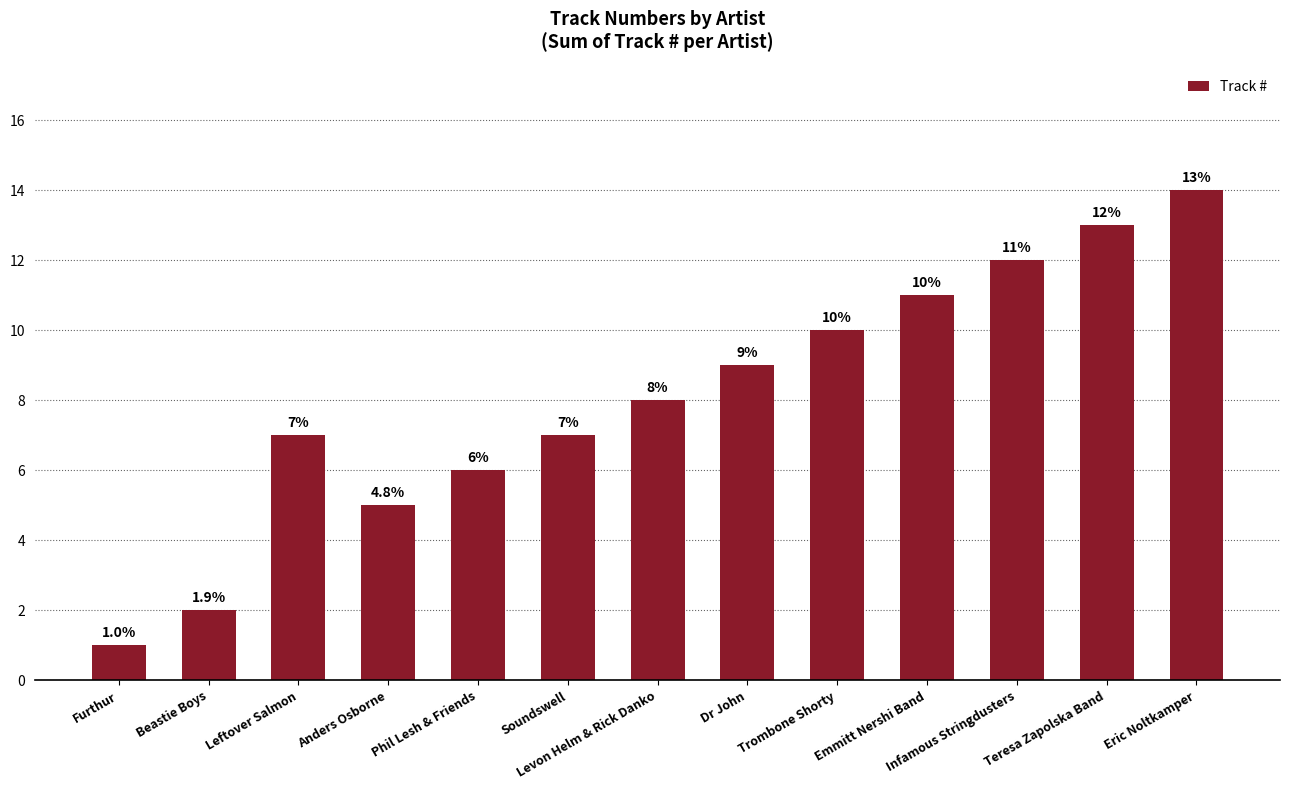

What is the maximum value shown in the chart?

14